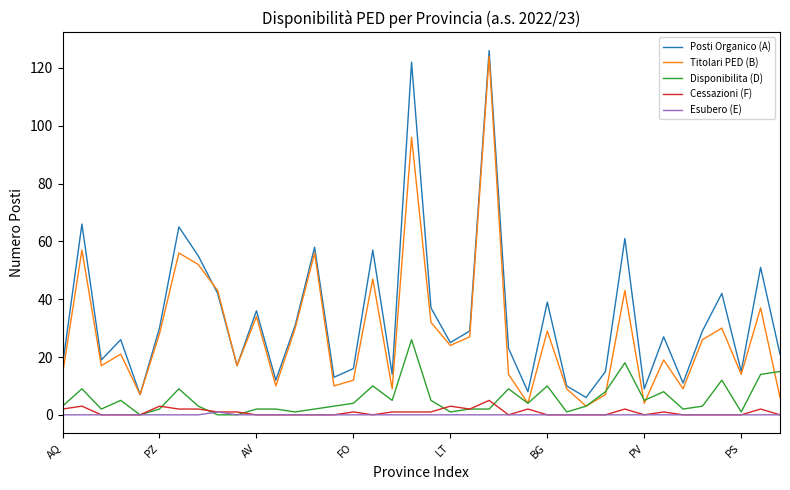

What is the highest value of the Titolari PED (B) series?

124